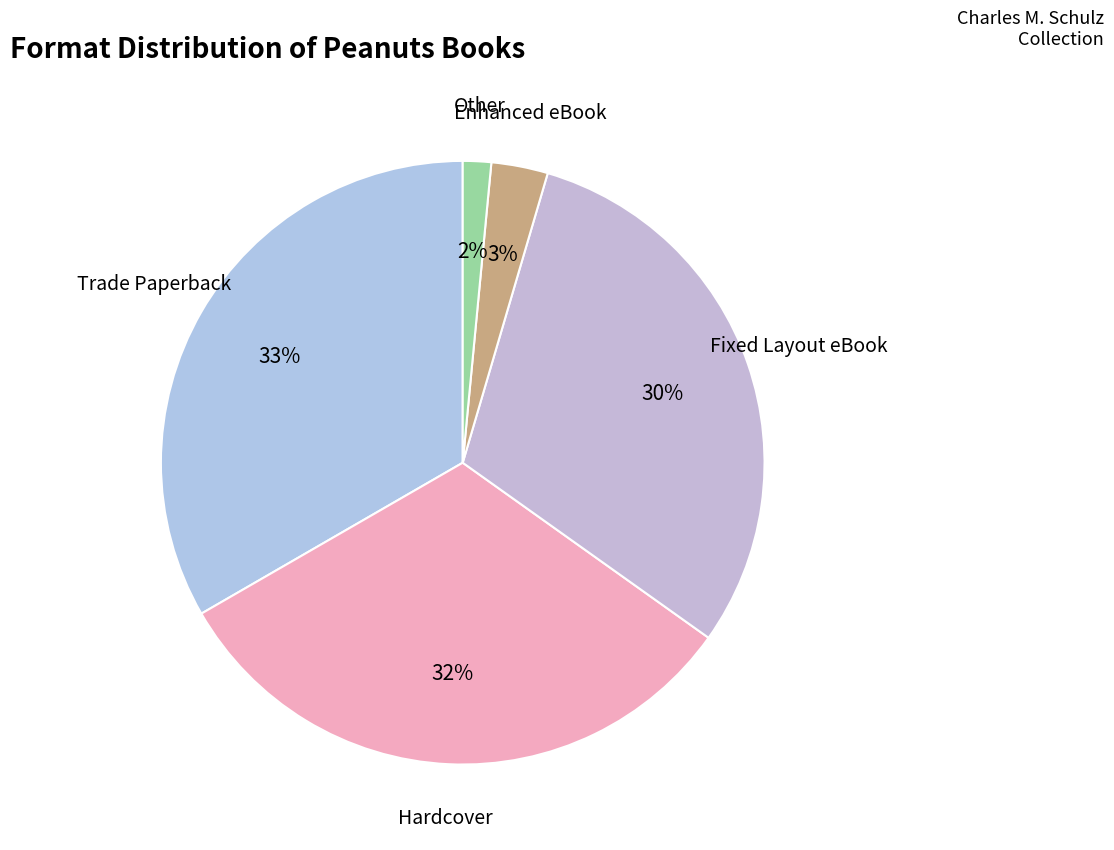

To the nearest percent, what is the average slice percentage?

20%